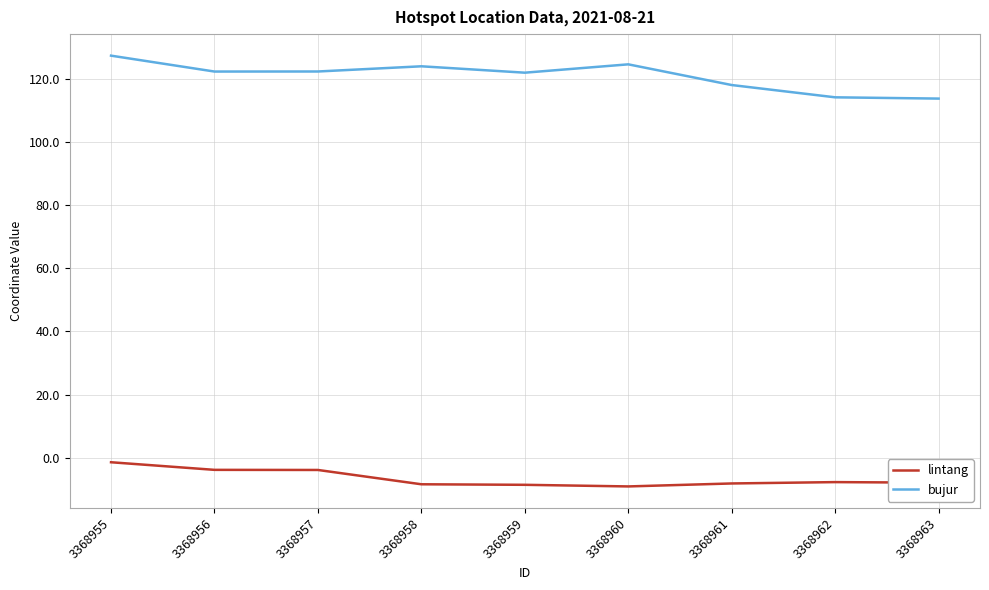

What is the lowest value of the bujur series?

113.8